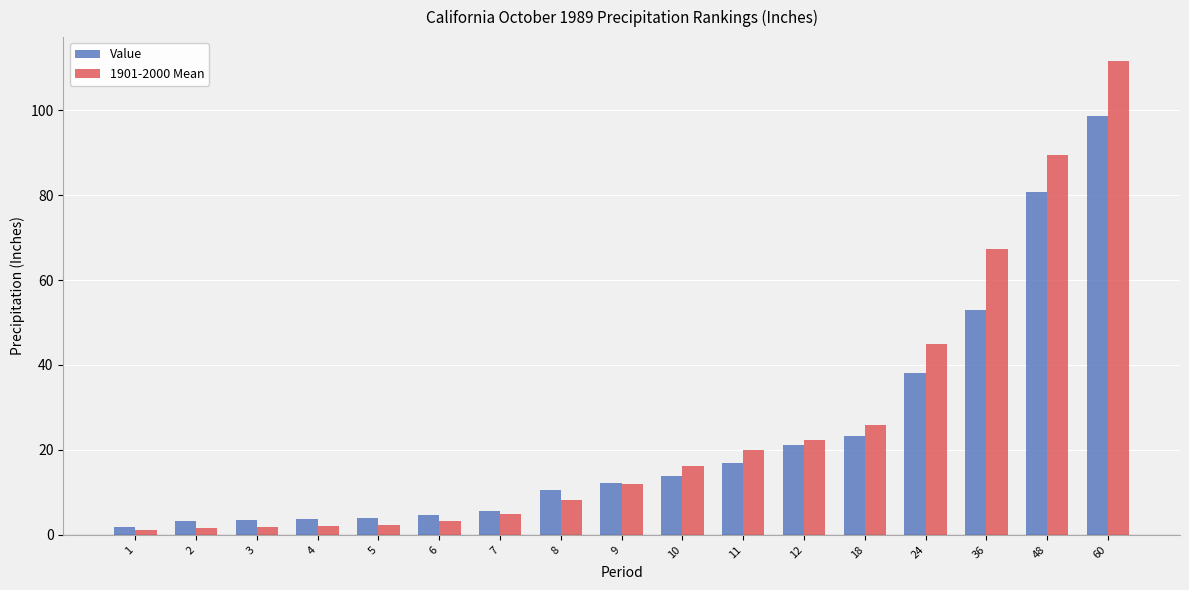

How many distinct data groups are displayed?

2